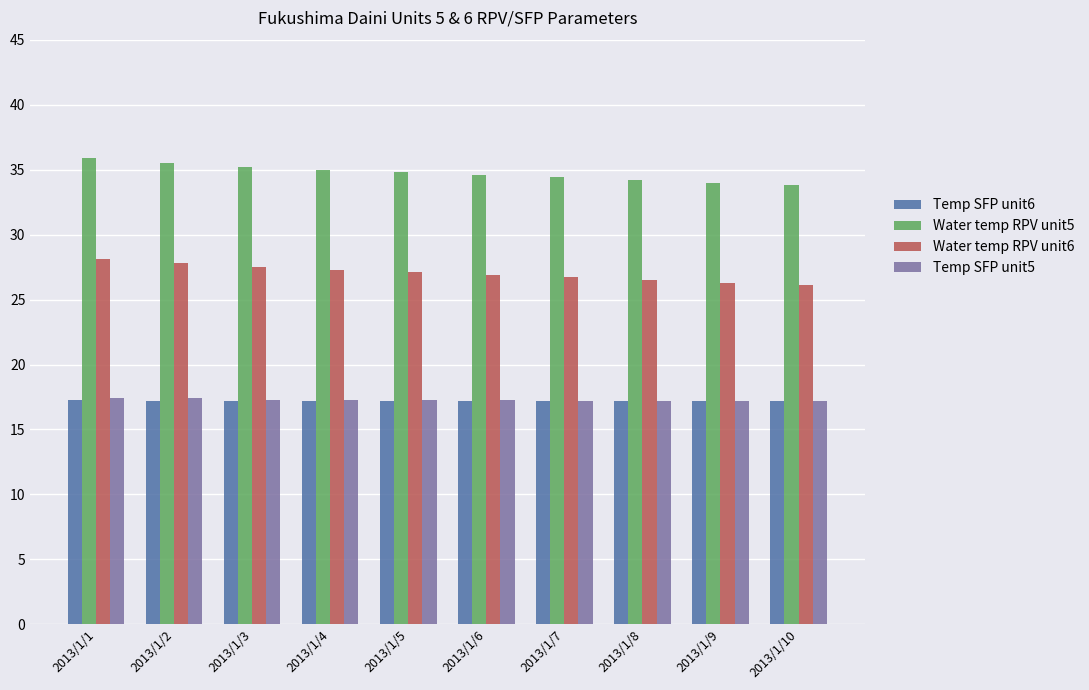

The value of Water temp RPV unit6 at 2013/1/4 is 7.7. True or false?

False